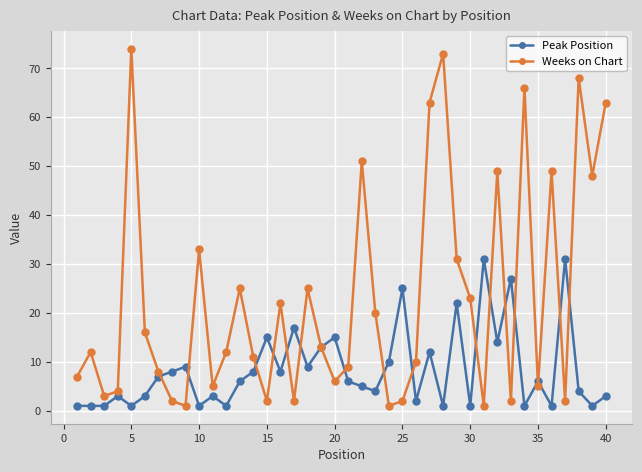

Rank the series by their average value, from lowest to highest.

Peak Position, Weeks on Chart